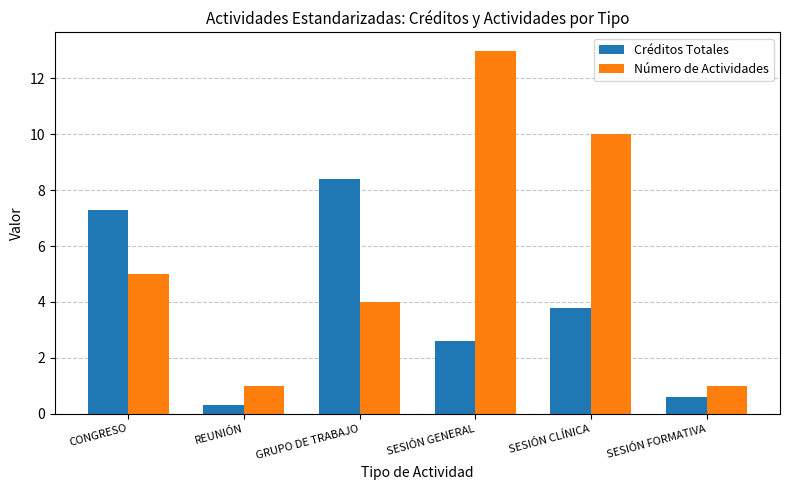

Which series has the widest spread of values?

Número de Actividades